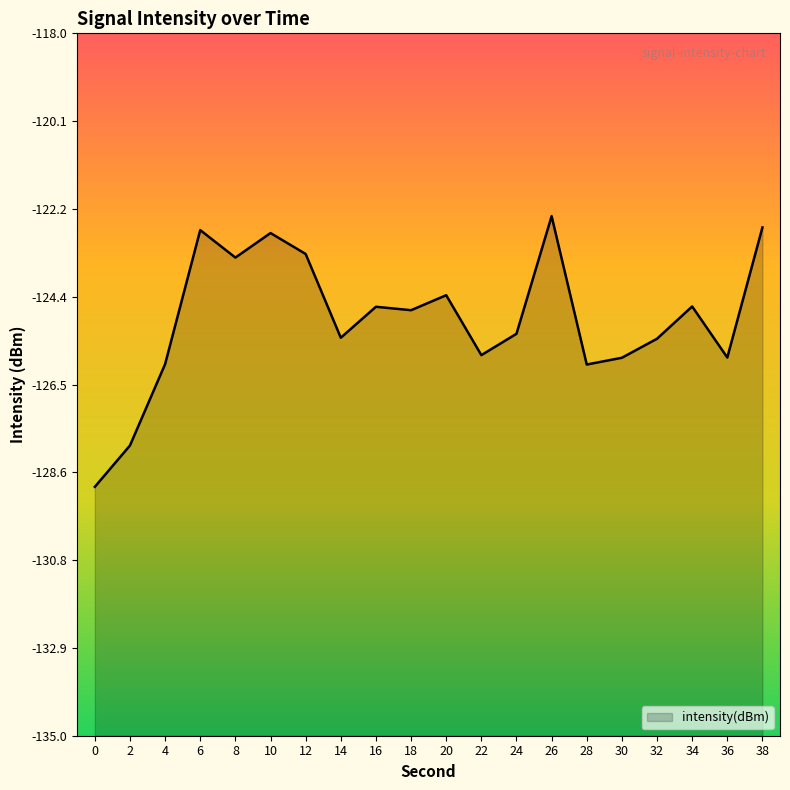

What is the value of the 15th point from the left?

-126.0